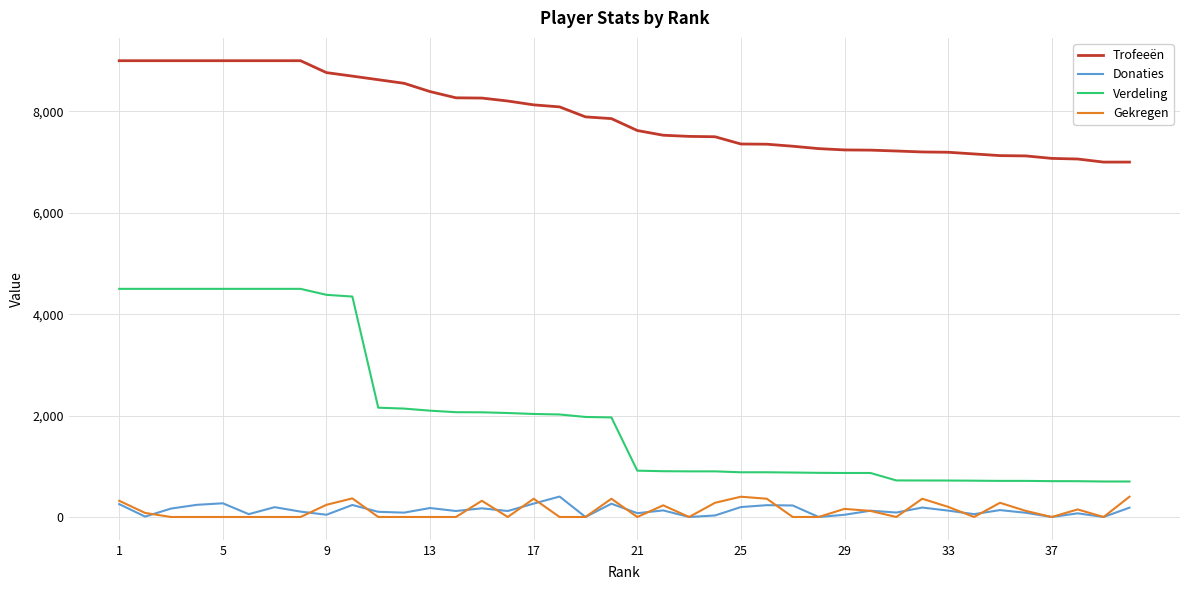

What is the highest value of the Donaties series?

403